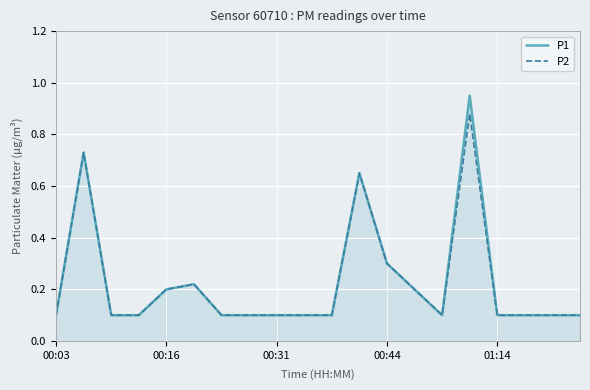

What is the minimum value shown in the chart?

0.1